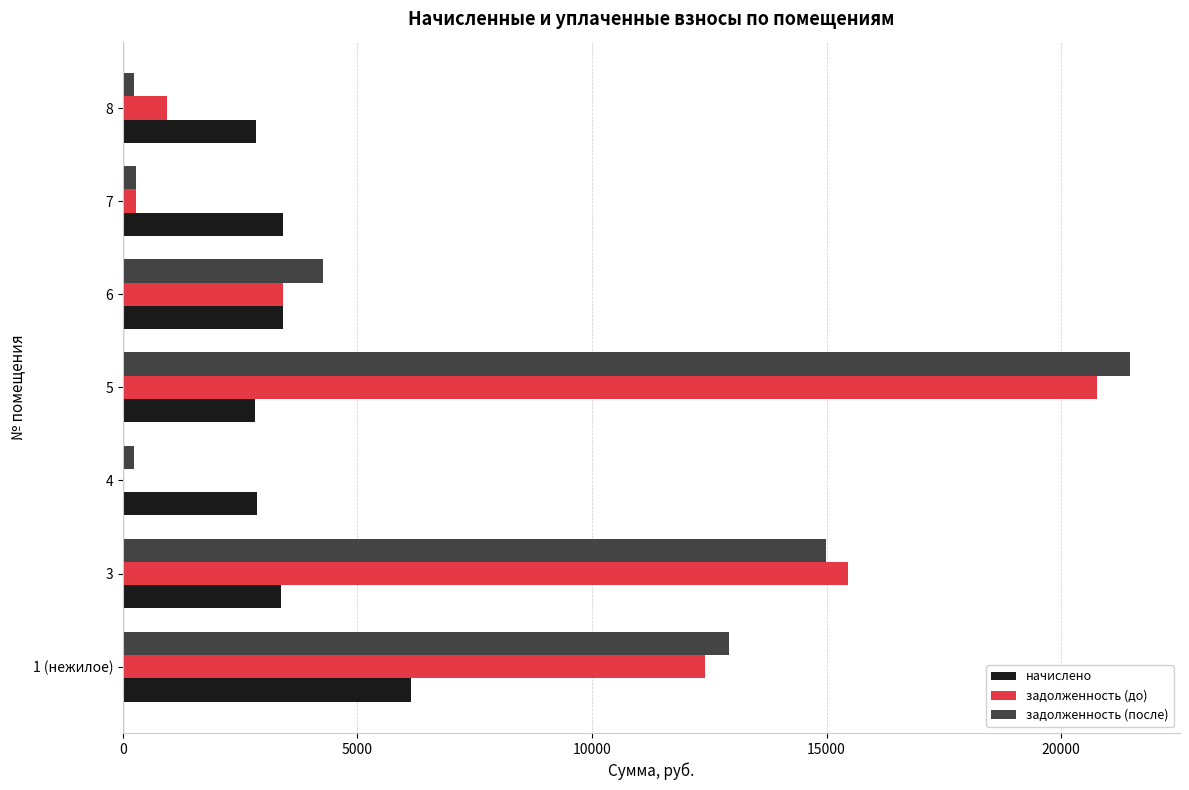

What is the maximum value for начислено?

6137.4